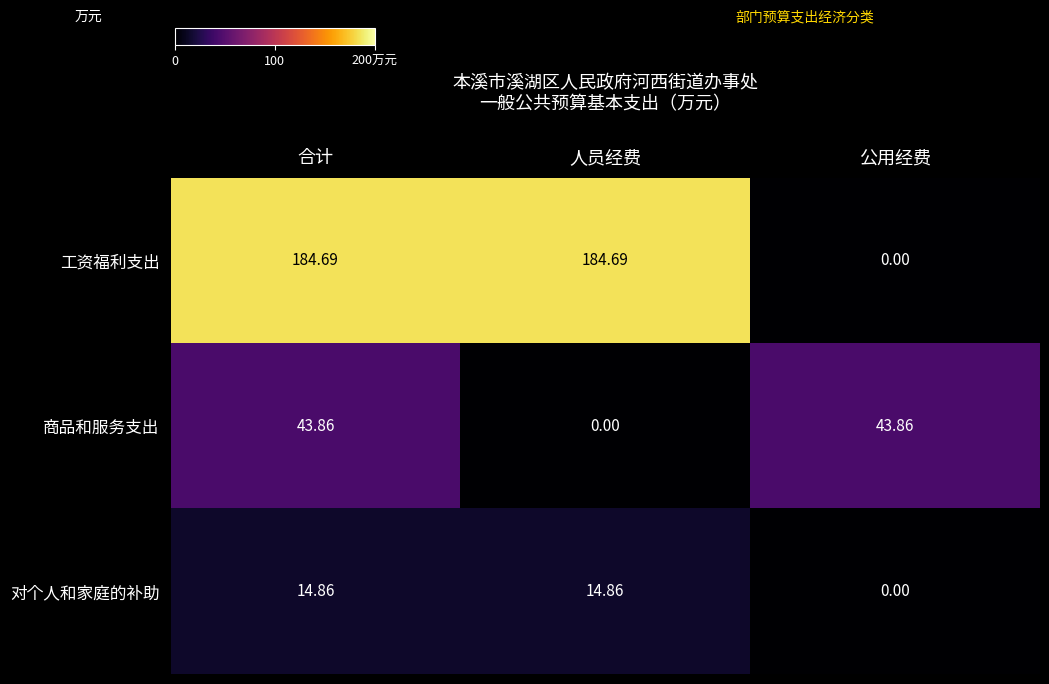

List the series in order of their overall mean, highest first.

工资福利支出, 商品和服务支出, 对个人和家庭的补助